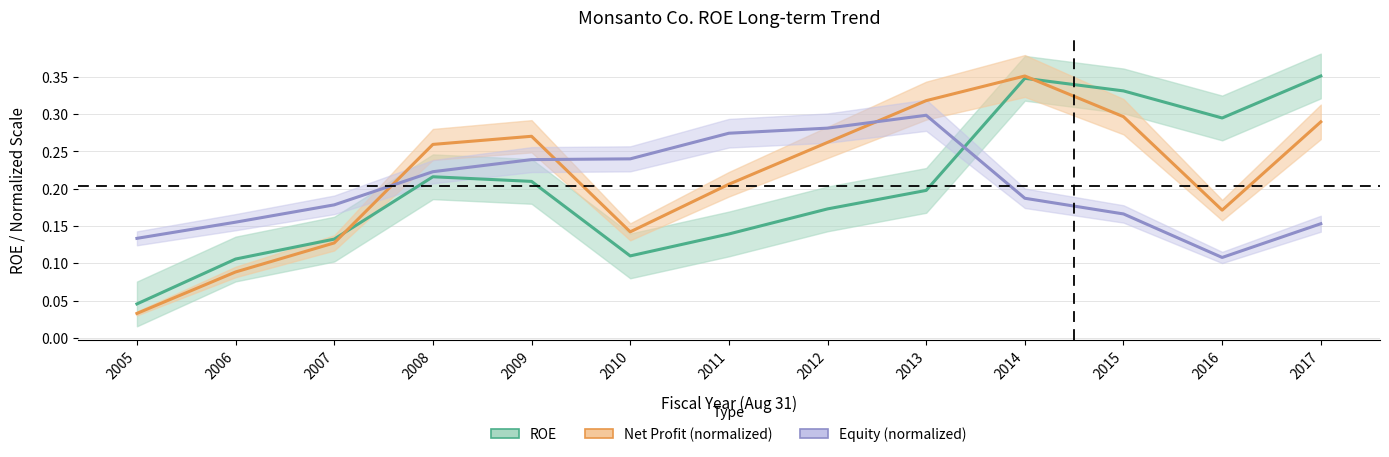

Count the Equity (normalized) values in the range 0 to 1.

13